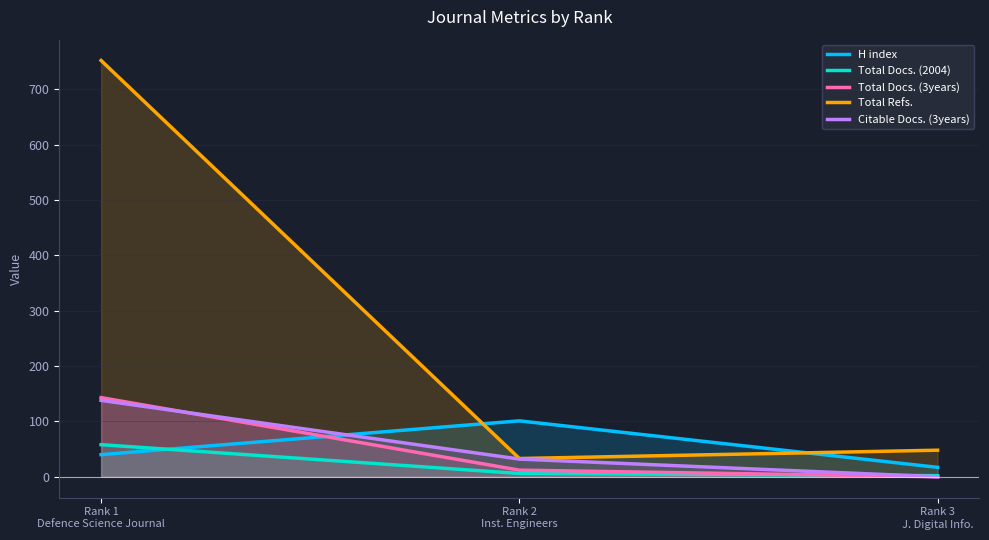

How many data points in Total Docs. (3years) are above 12?

1